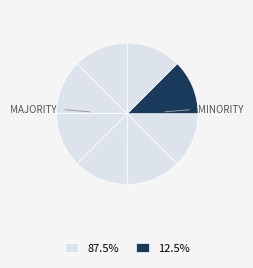

How many slices are in this pie chart?

8